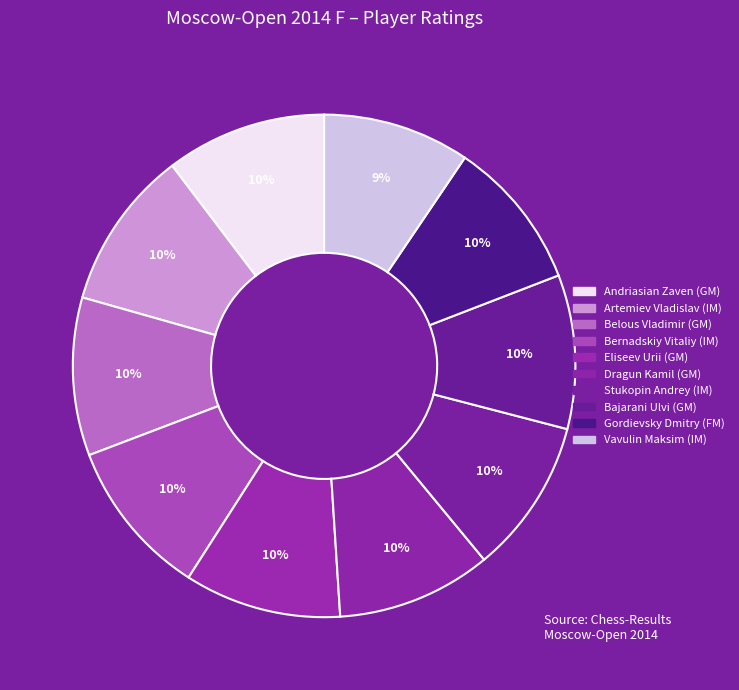

What is the ratio of the value at Bajarani Ulvi (GM) to the value at Artemiev Vladislav (IM)?

1.0